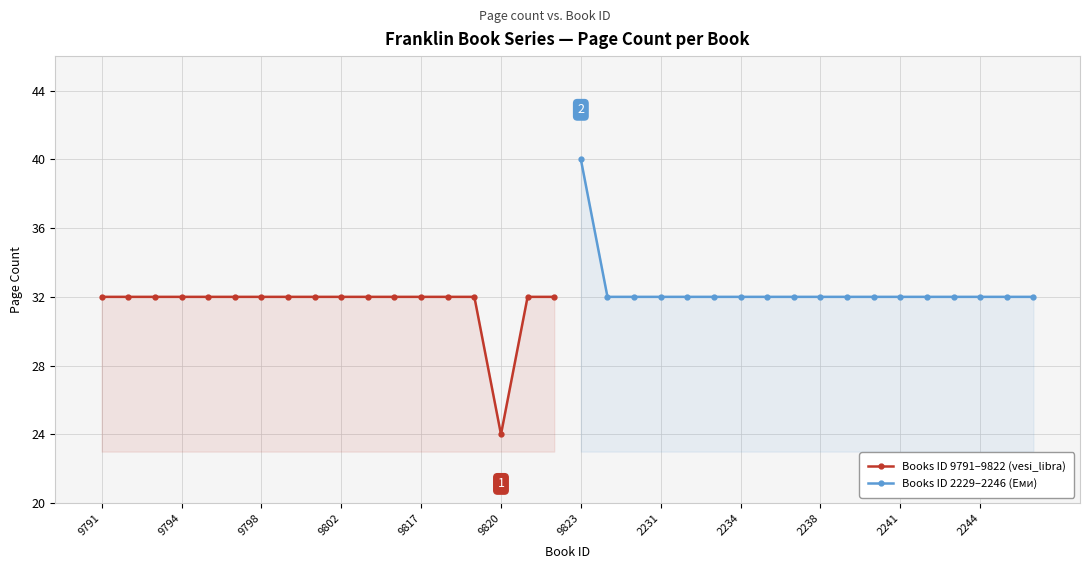

True or false: Books ID 9791–9822 (vesi_libra) and Books ID 2229–2246 (Еми) intersect in this chart.

False